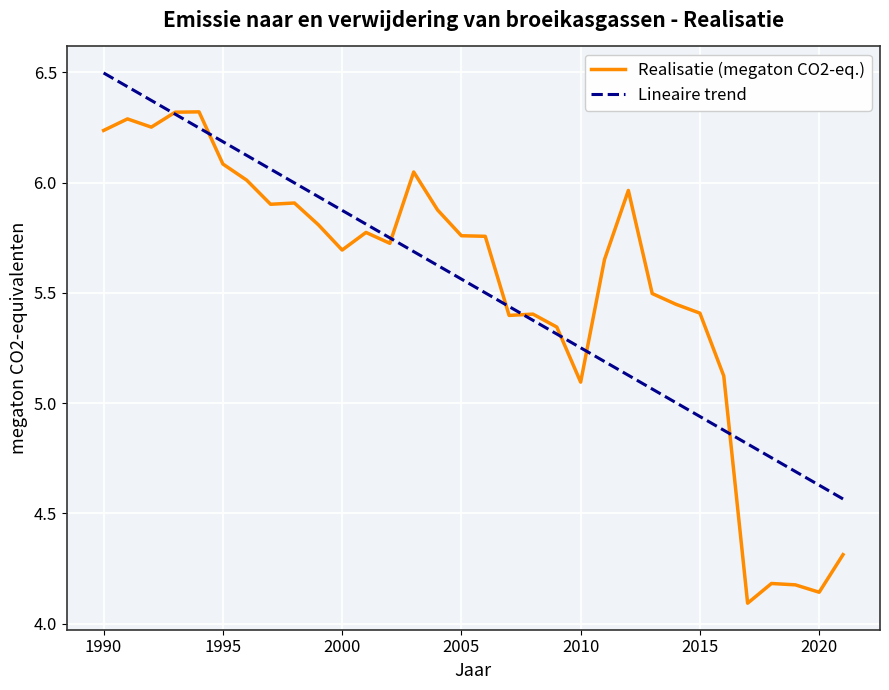

How many interior local valleys (lower than both neighbors) does the data have?

8